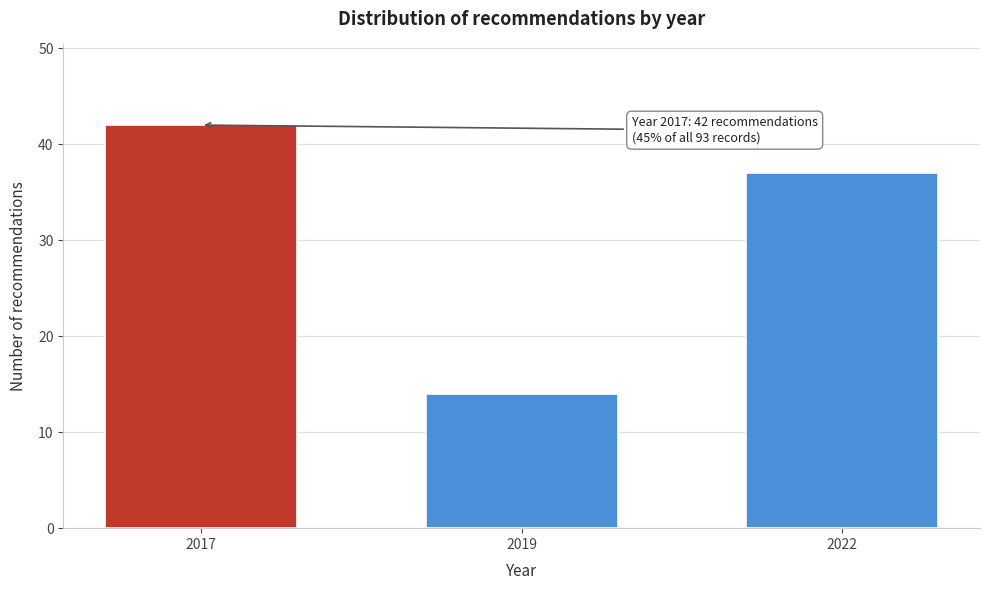

Reading right to left, transcribe all the data shown in this chart.

37	14	42